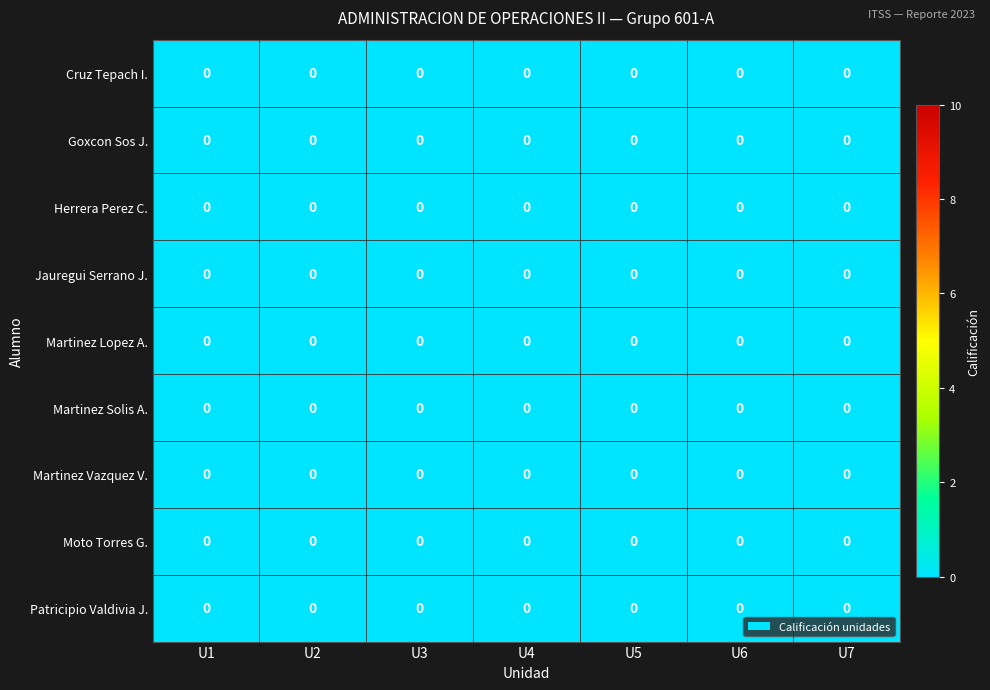

Between U1 and U5, which is larger?

U5